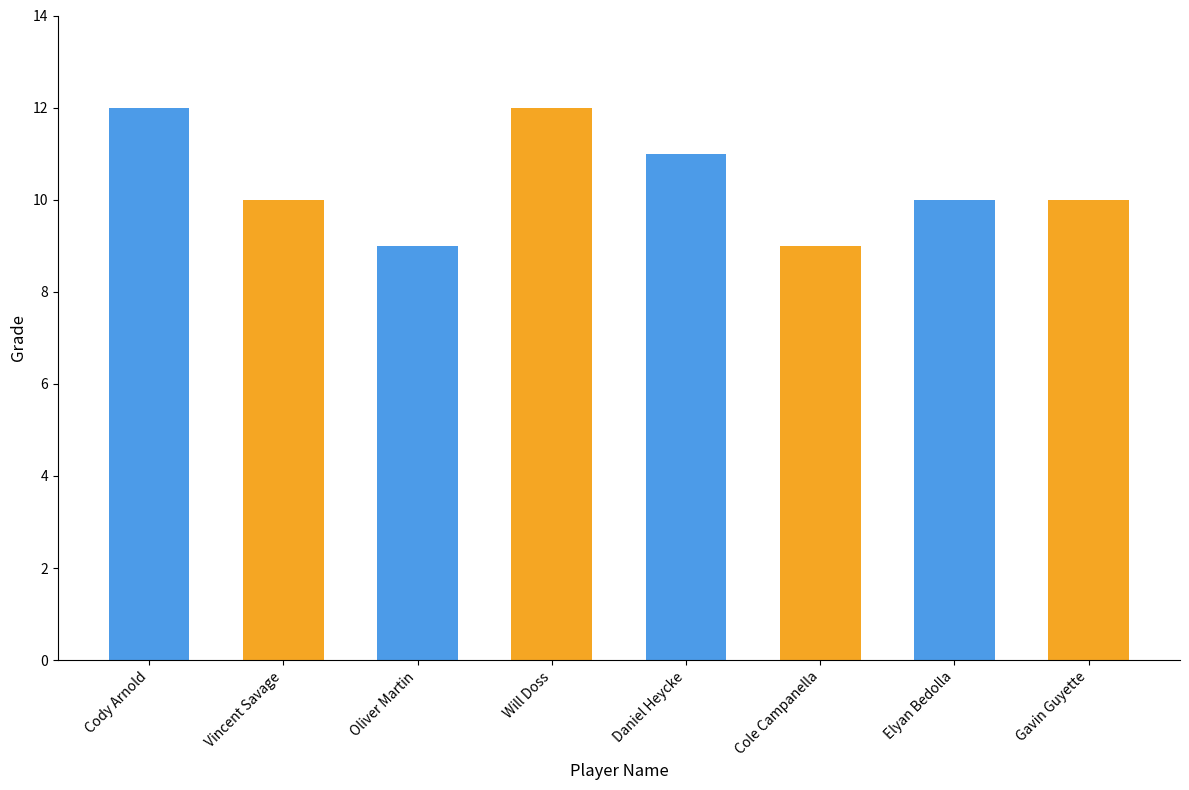

What is the difference between the second highest and second lowest values?

3